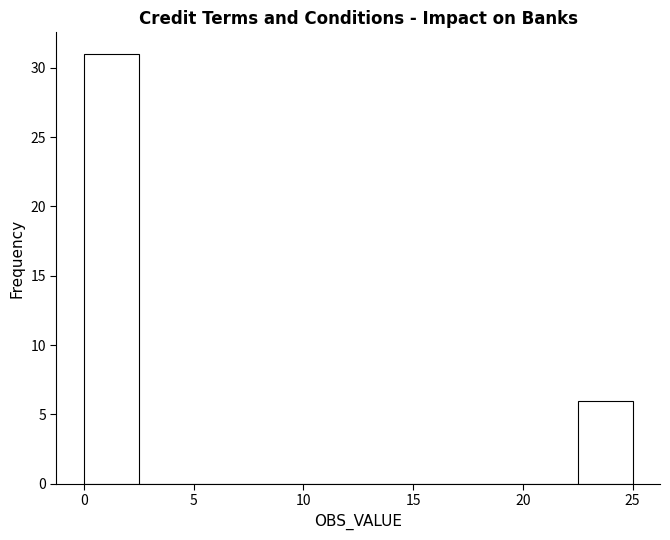

Reading left to right, list every bar in this chart as the range it spans on the x-axis followed by its height. The values are not printed on the chart, so give them approximately, as read against the axis.

0.0 to 2.5: 31
2.5 to 5.0: 0
5.0 to 7.5: 0
7.5 to 10.0: 0
10.0 to 12.5: 0
12.5 to 15.0: 0
15.0 to 17.5: 0
17.5 to 20.0: 0
20.0 to 22.5: 0
22.5 to 25.0: 6